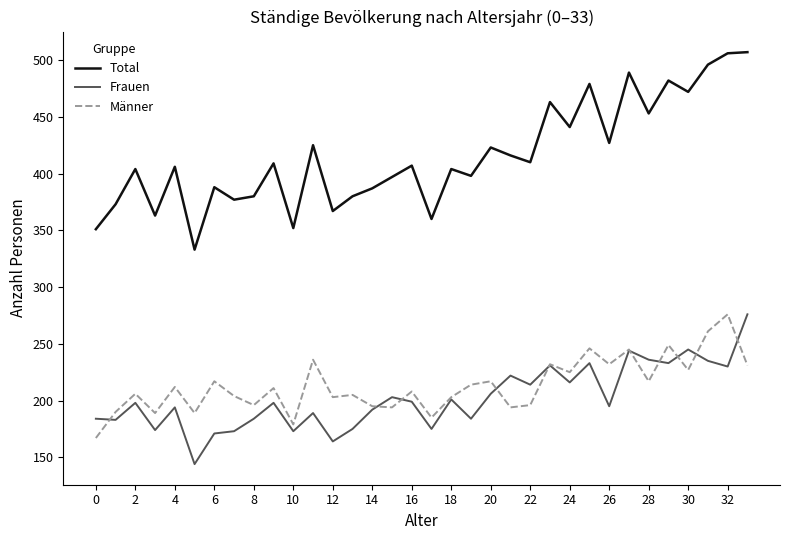

How many categories are shown in the chart?

34